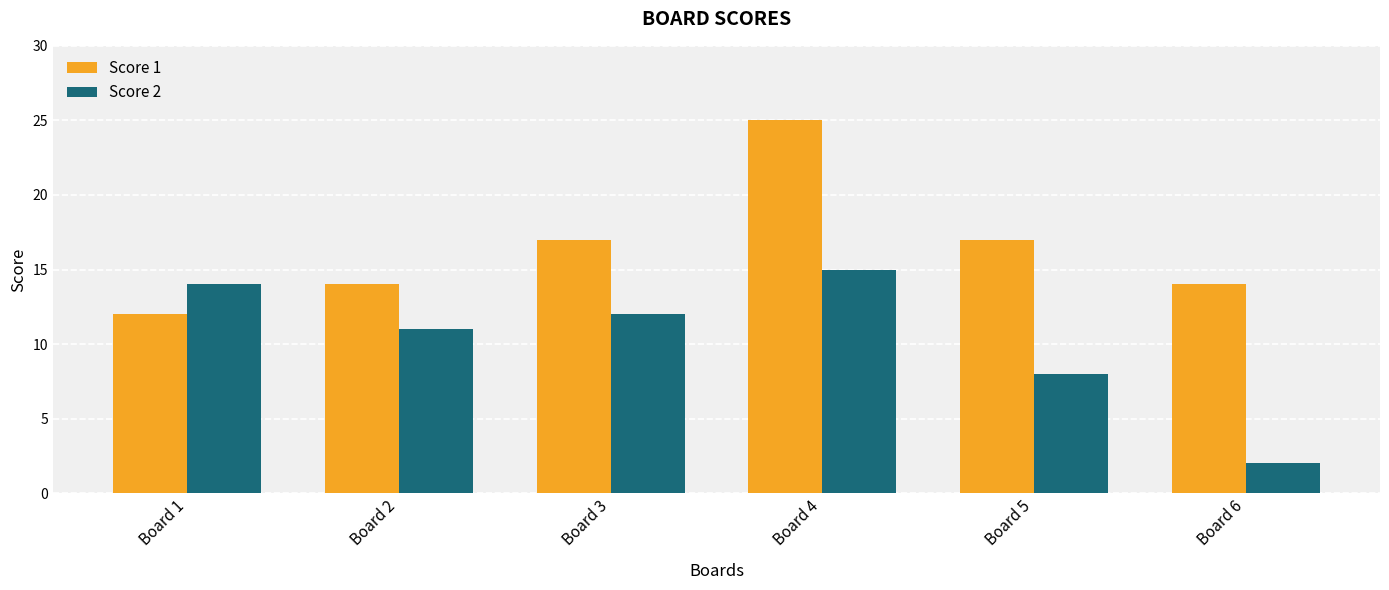

What is the total value across all series at Board 3?

29